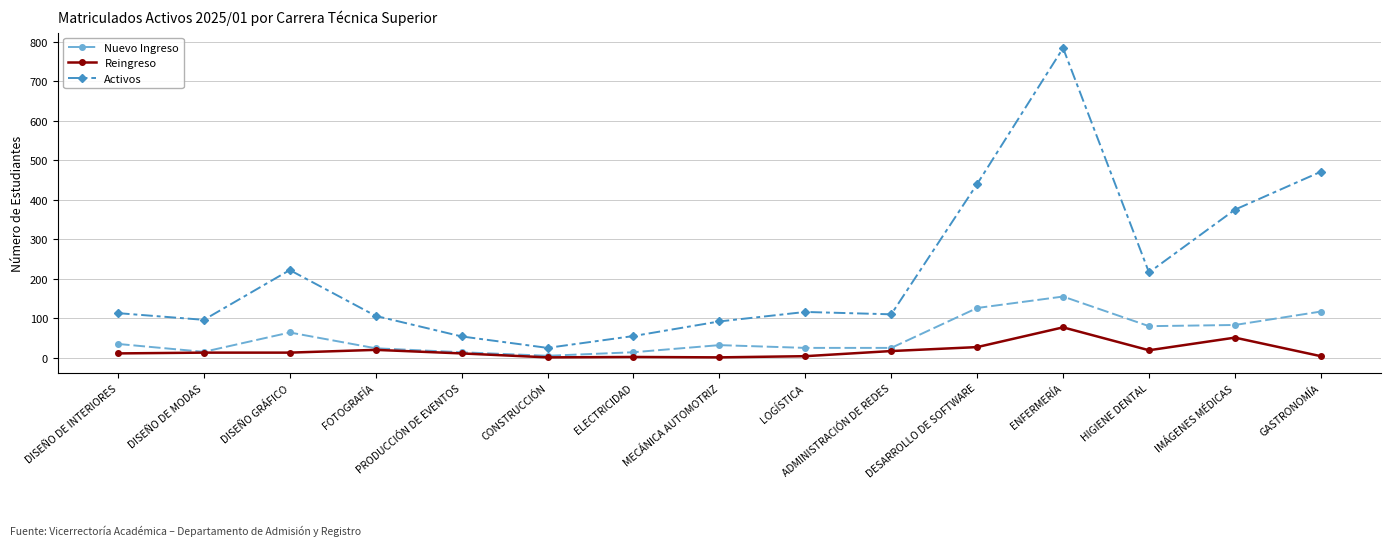

What is the difference between the second highest and second lowest values in the Nuevo Ingreso series?

112